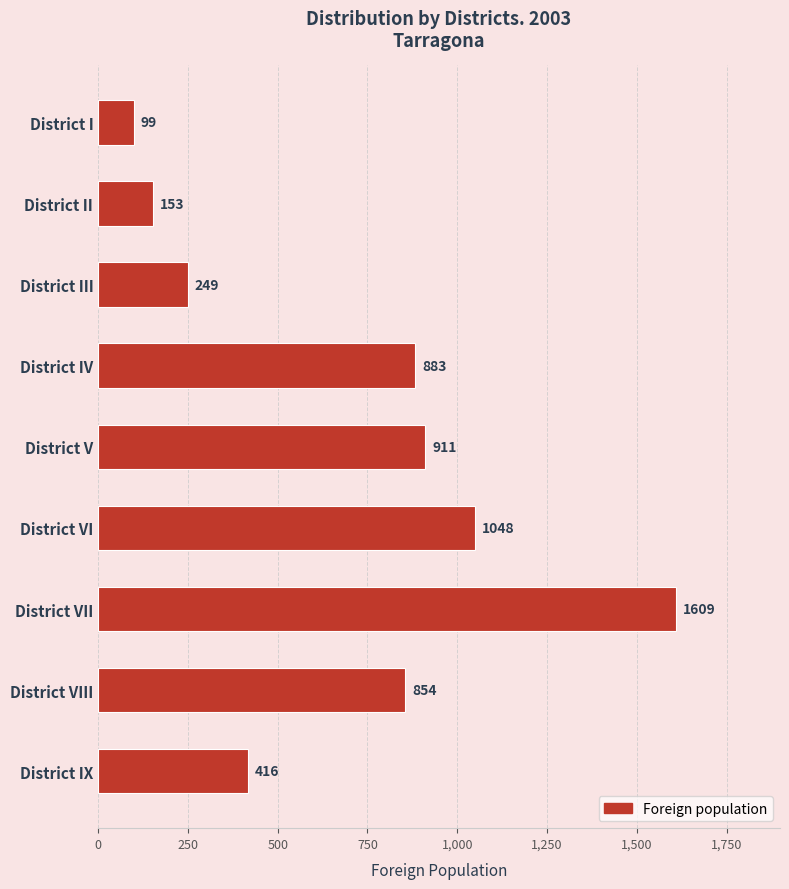

What is the ratio of the value at District IV to the value at District IX?

2.1